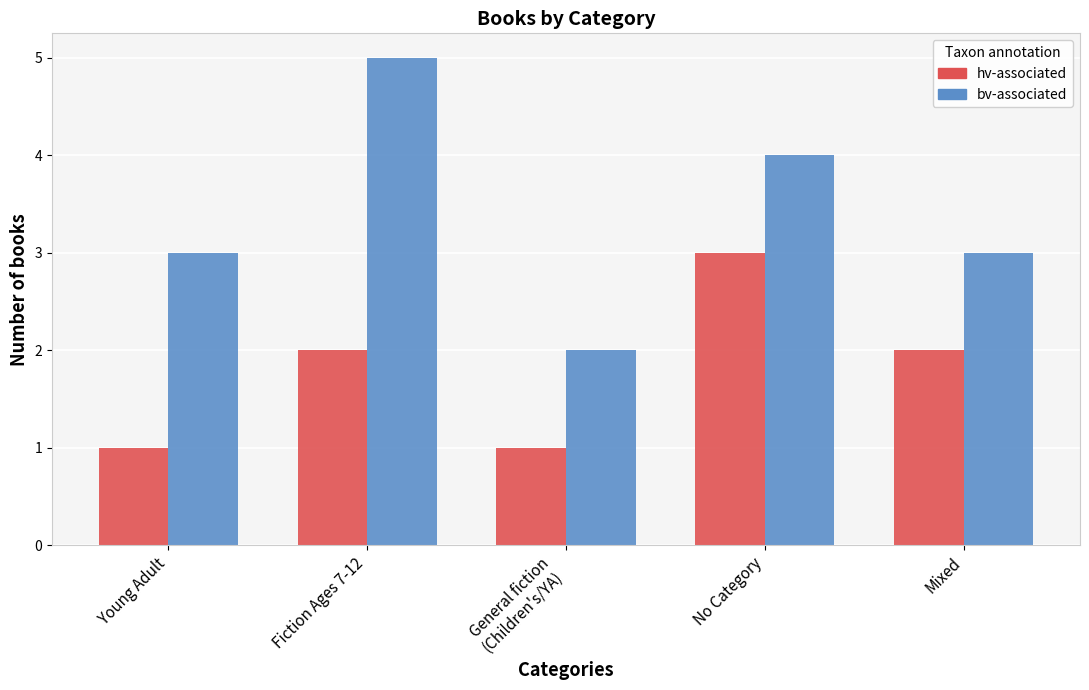

Which series has the widest spread of values?

bv-associated